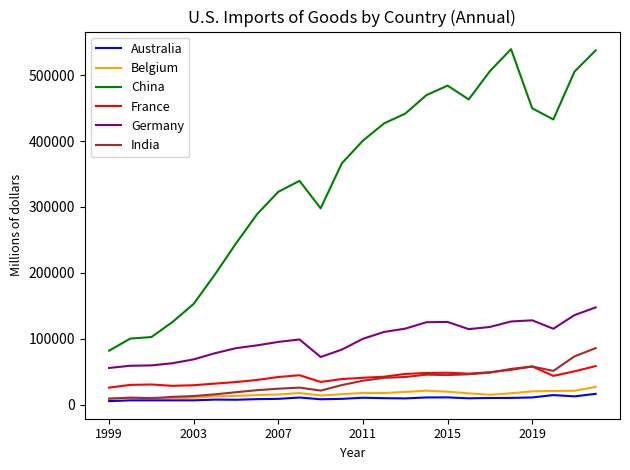

Which series has the largest range (max minus min)?

China